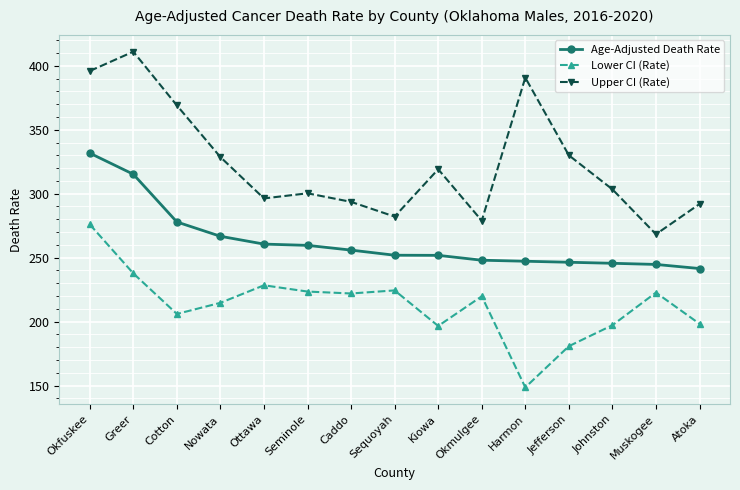

Which series has the widest spread of values?

Upper CI (Rate)